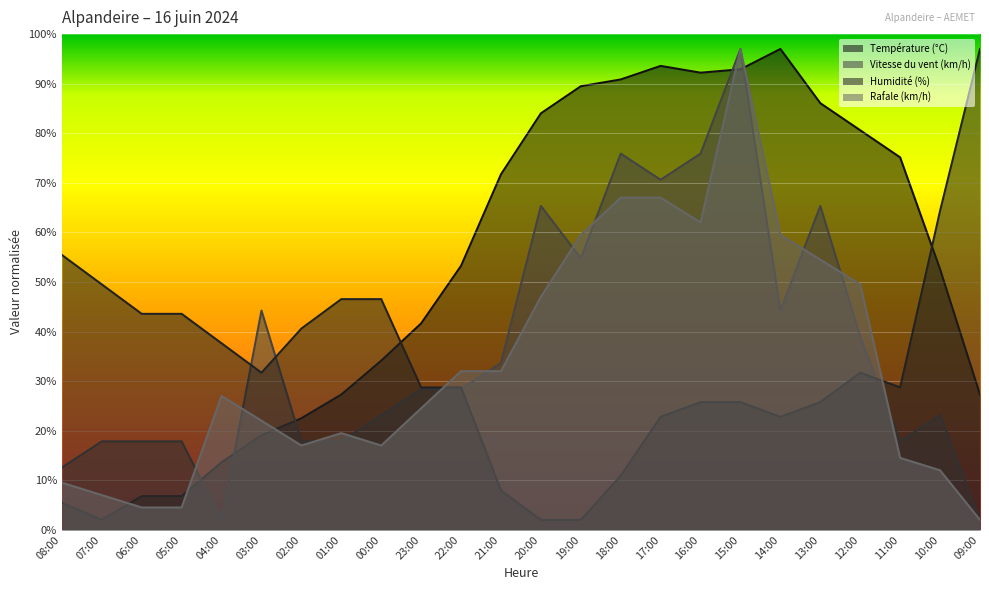

What is the greatest value displayed?

97.0